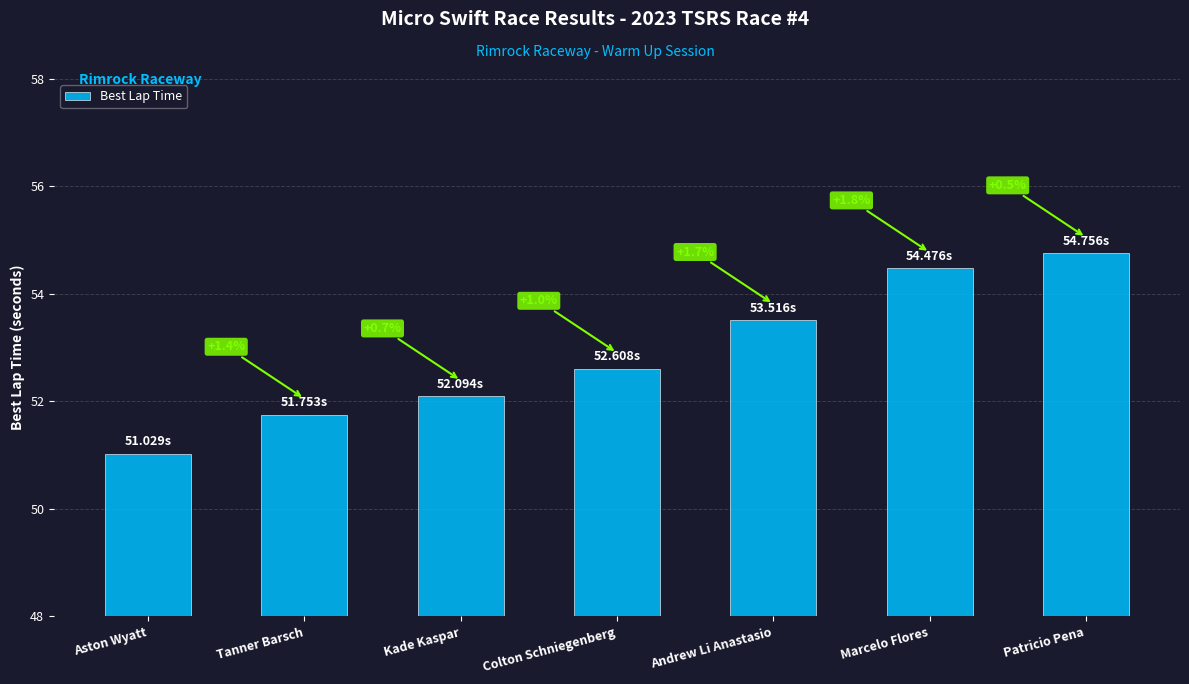

How many bars are there in total?

7